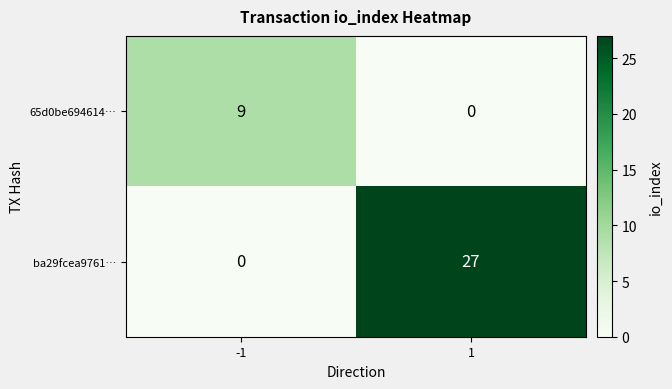

Rank the series at -1 from highest to lowest value.

65d0be694614…, ba29fcea9761…